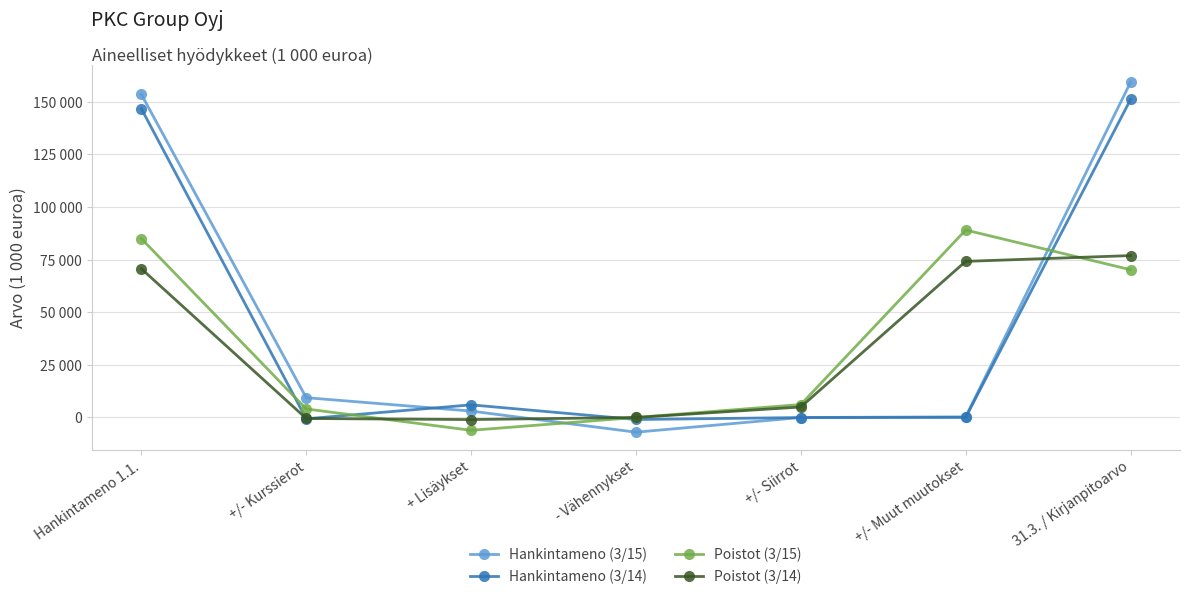

True or false: Poistot (3/14) has more than 1 points higher than both neighbors.

False